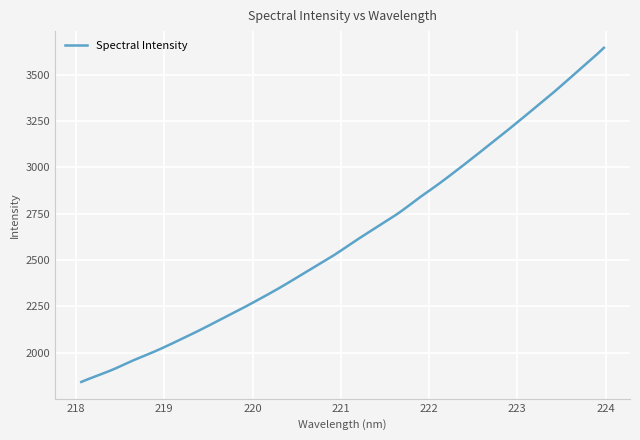

How many series are shown in this chart?

1